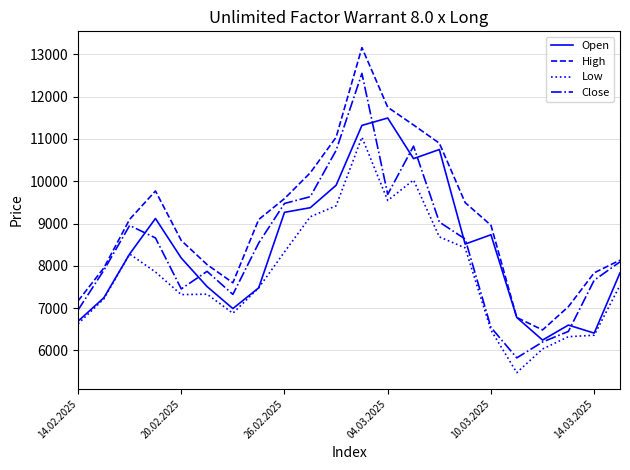

True or false: Low and High cross at least once.

False